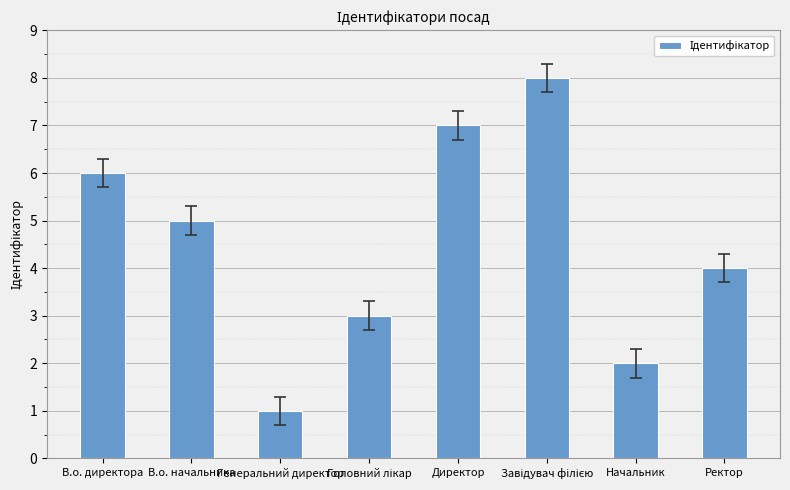

Count the number of categories in the chart.

8